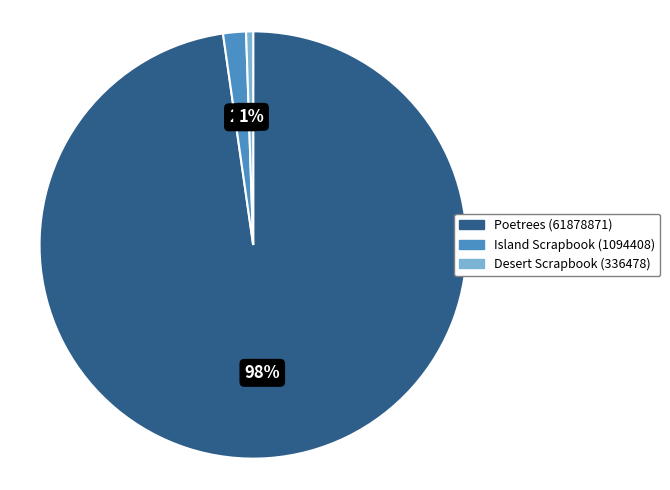

Which category has the smallest portion of the pie?

Desert Scrapbook (336478)